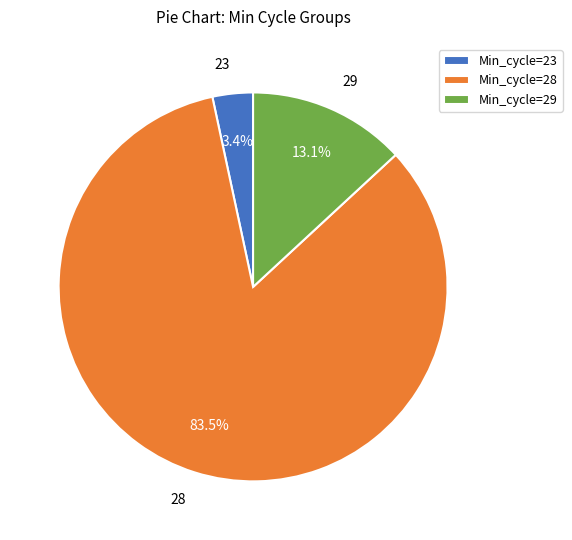

Is there a majority slice in this chart?

Yes